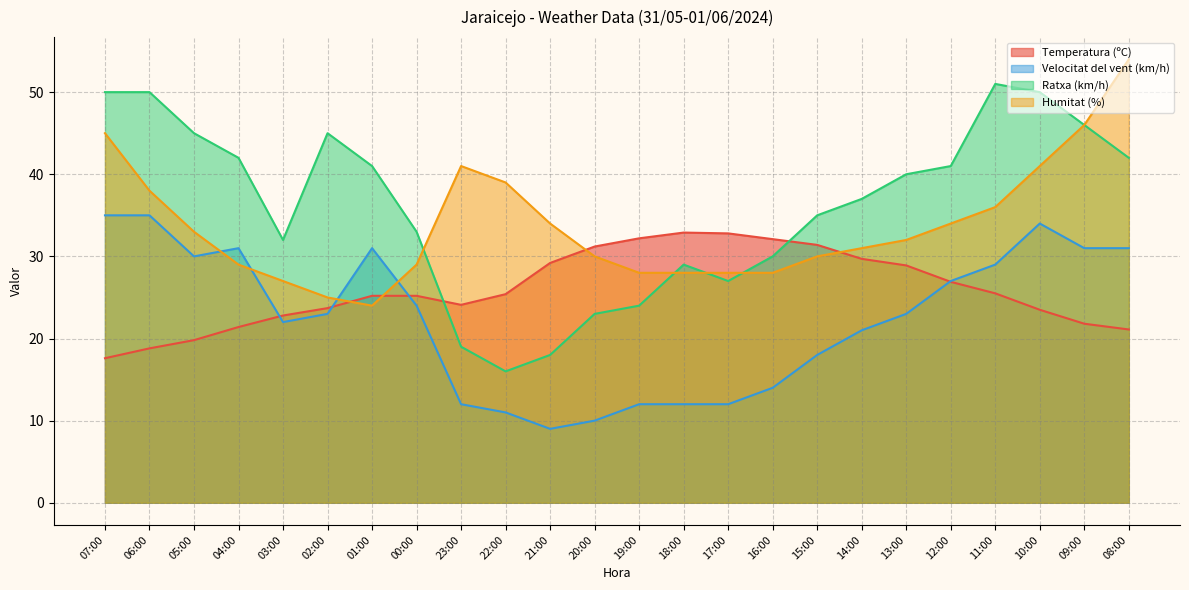

At which category is the sum across all series the highest?

10:00